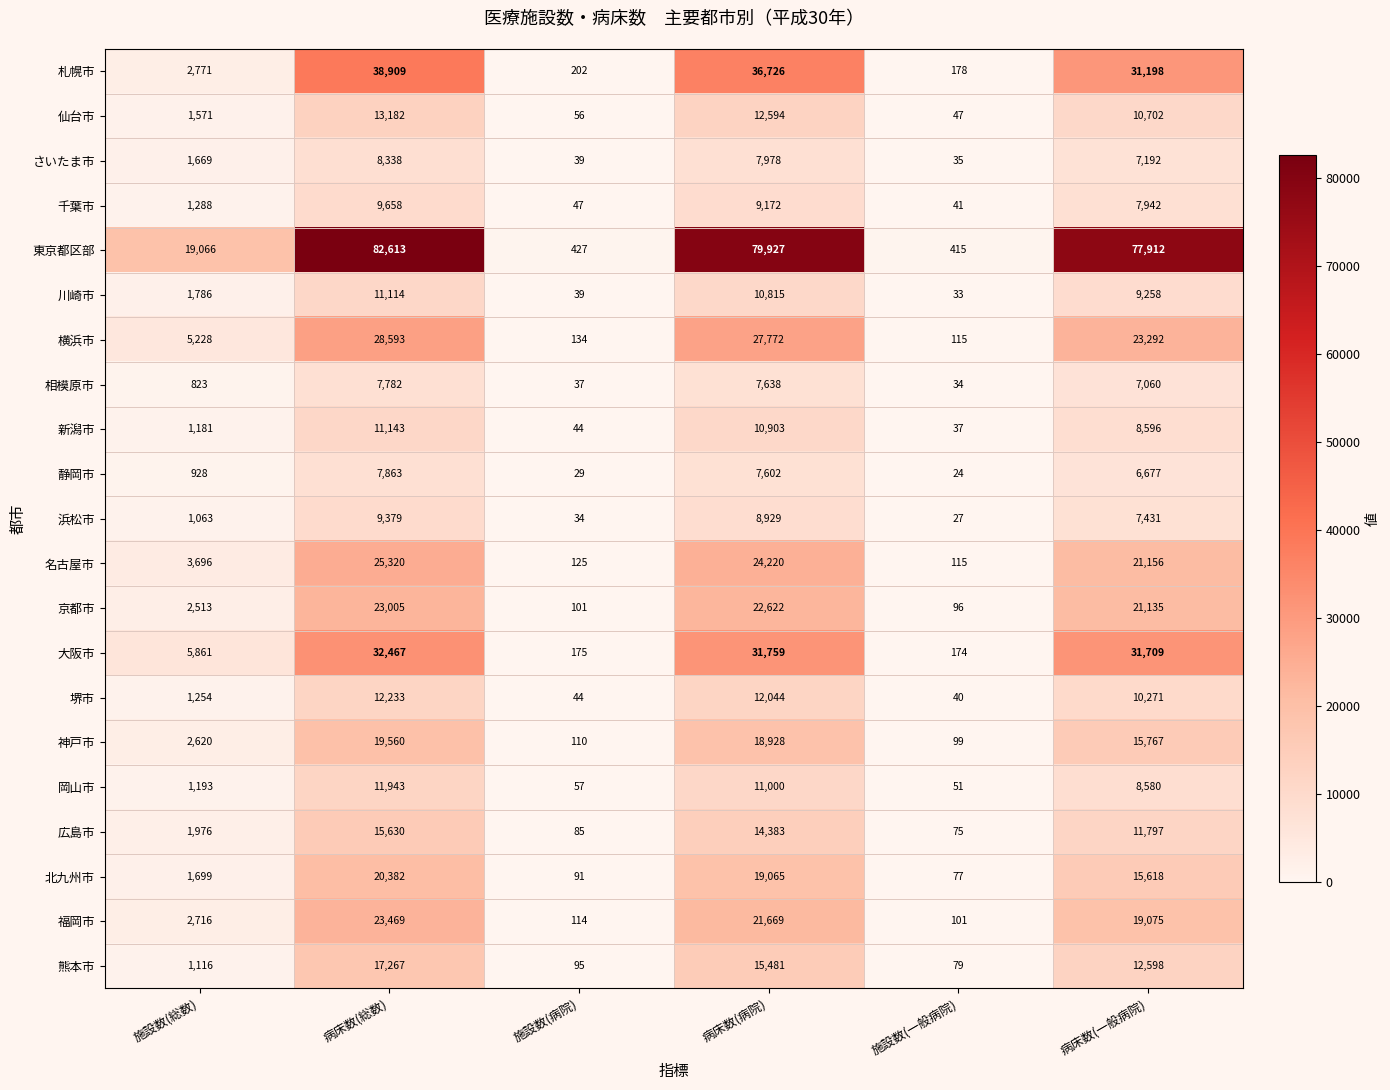

Which series has the widest spread of values?

東京都区部